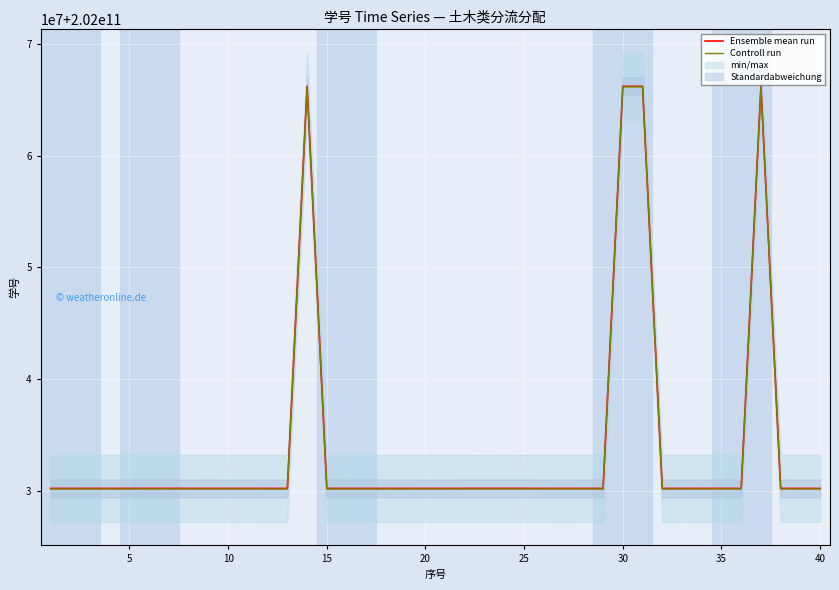

What is the difference between the maximum and minimum values in the Controll run series?

36006113